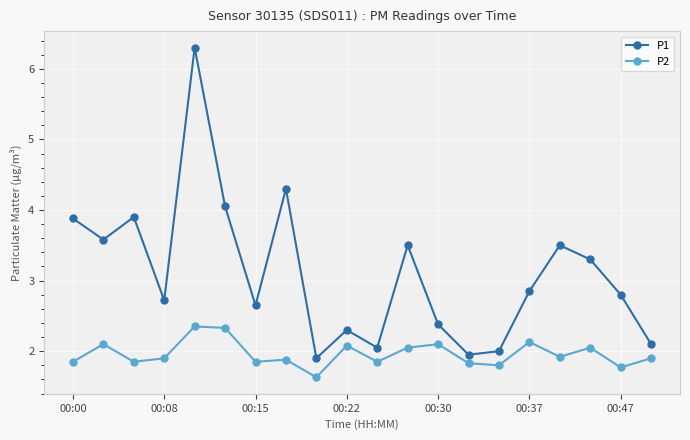

Which series has the largest total across all categories?

P1